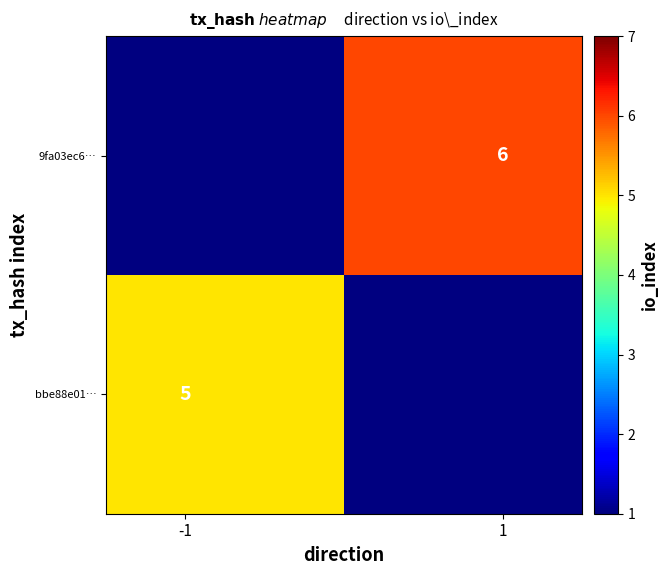

What is the greatest value displayed?

6.0